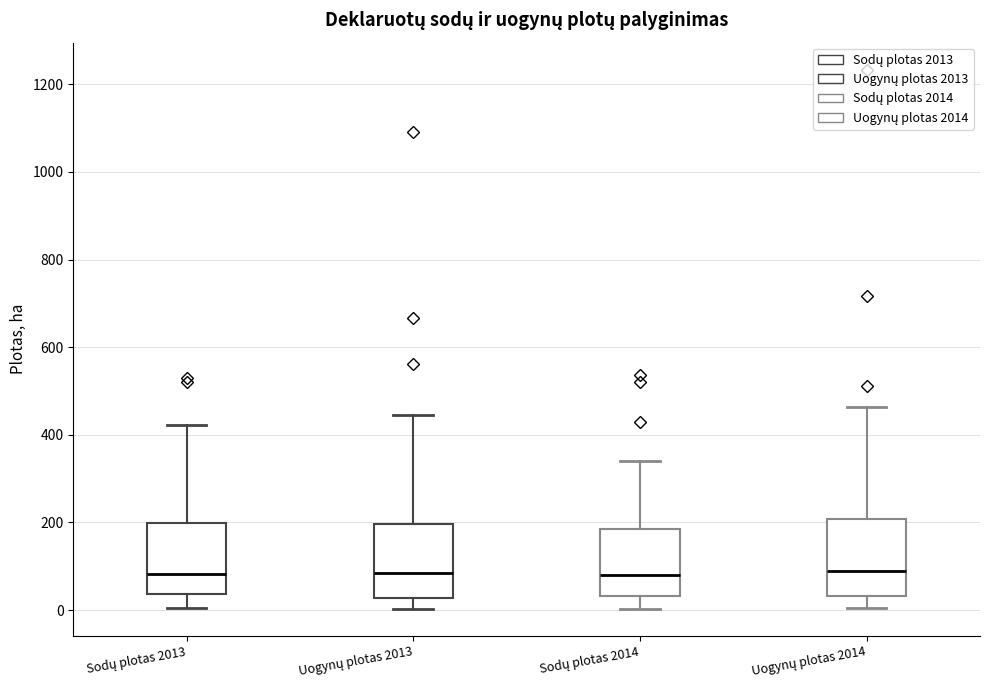

Where is the upper edge of the box for Uogynų plotas 2014 on the y-axis? The values are not printed on the chart, so give them approximately, as read against the axis.

200